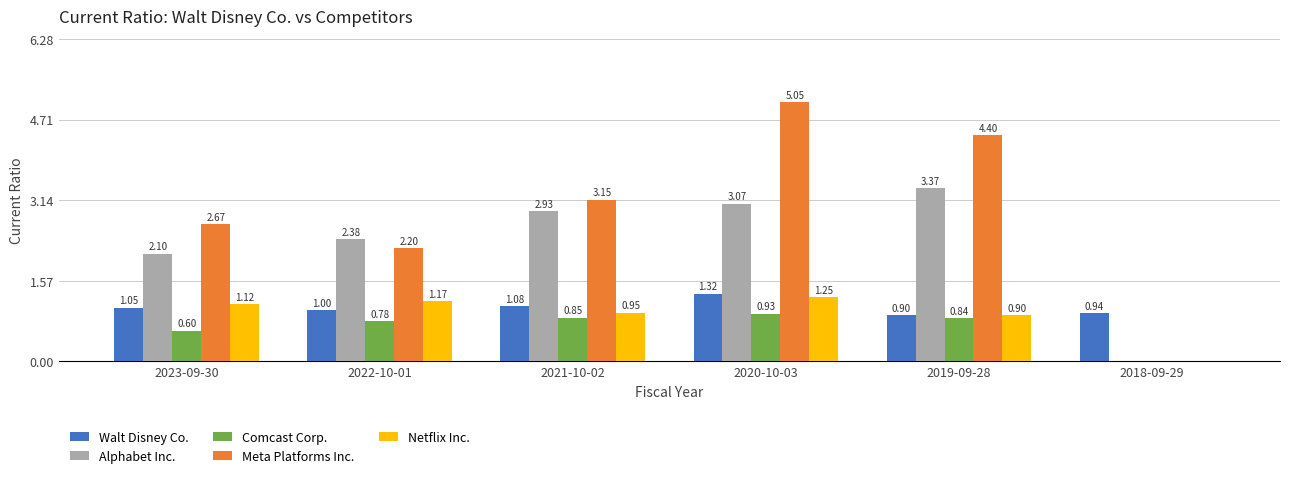

What is the spread (max minus min) of values at 2022-10-01?

1.6